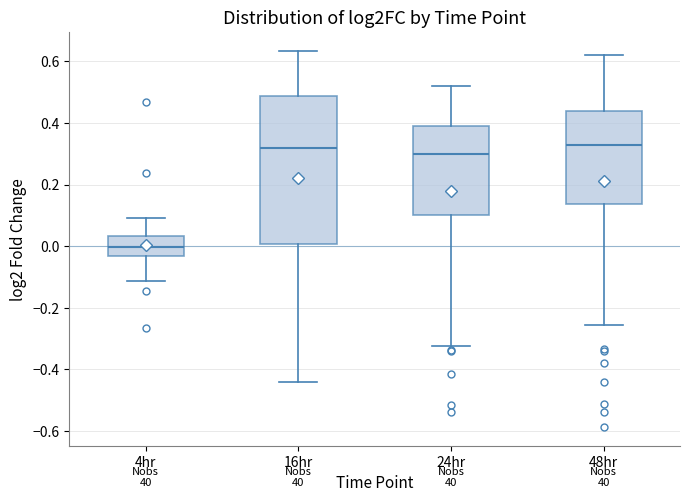

Which box is the tallest, from its lower edge to its upper edge?

16hr